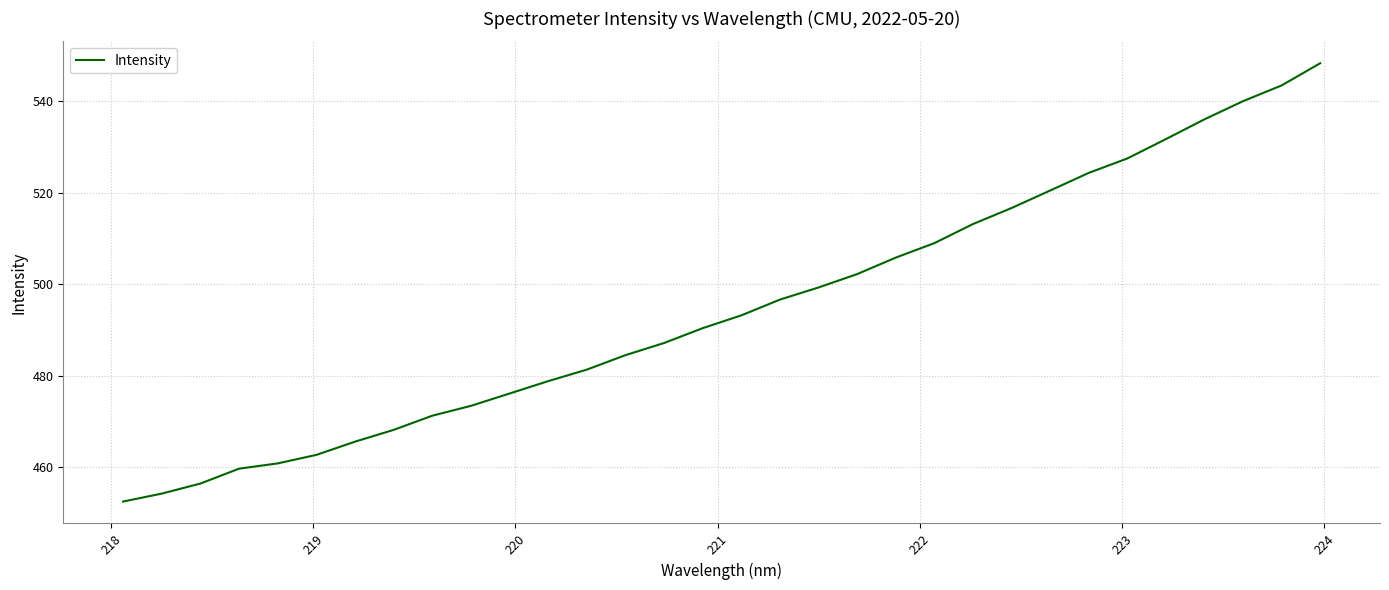

How many lines are shown in the chart?

1